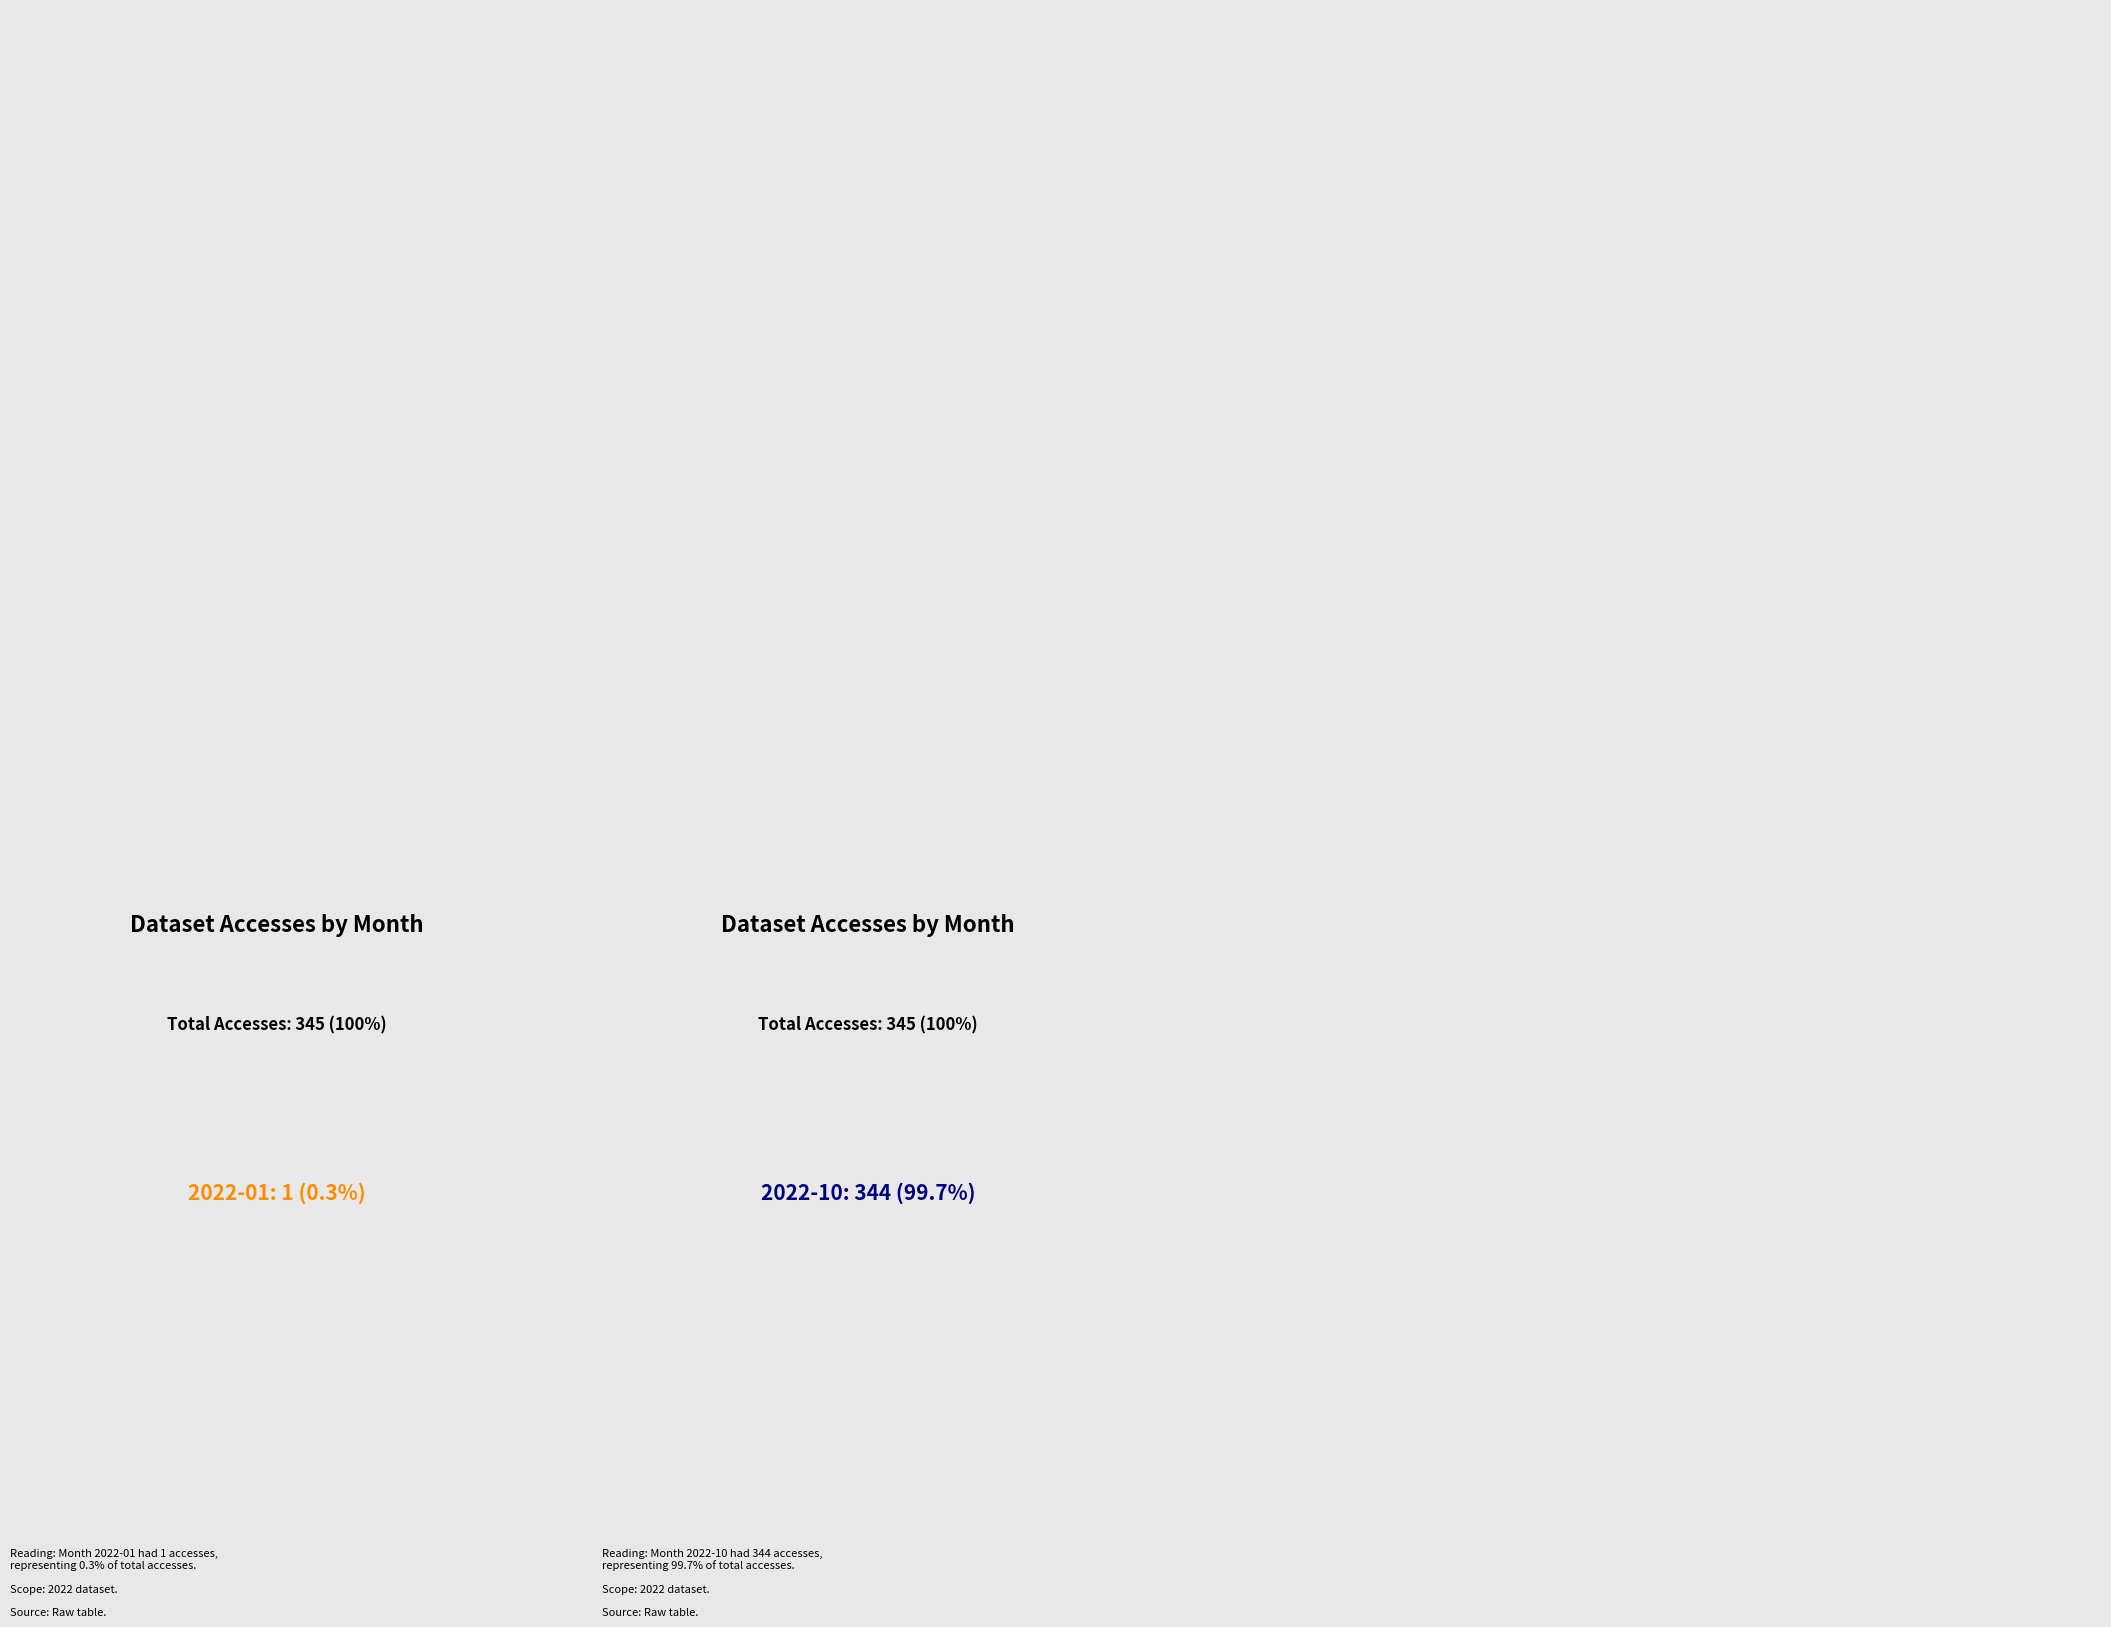

Count the number of slices in the pie.

2